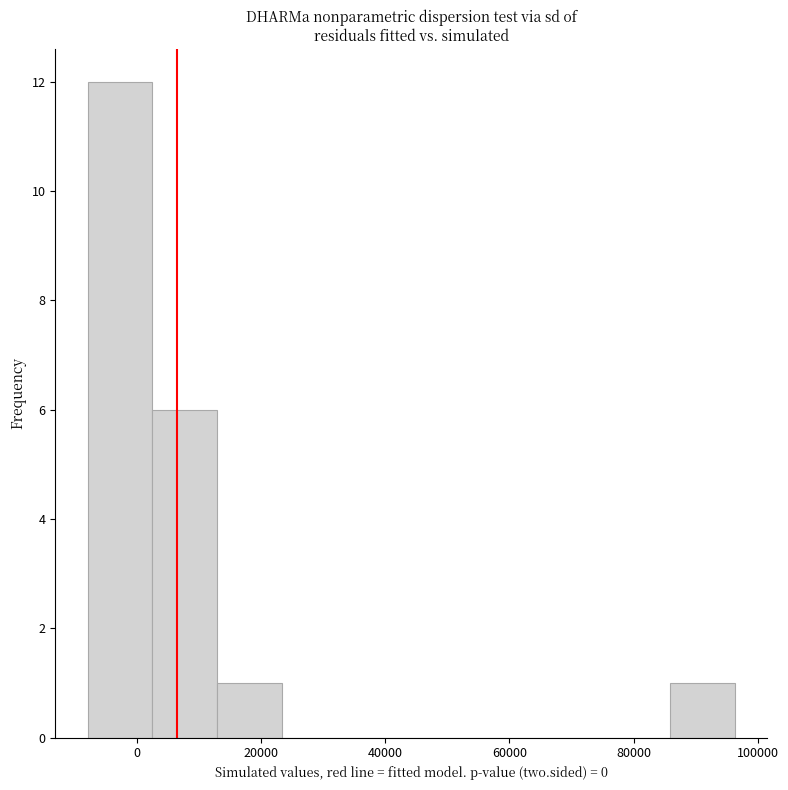

Which range on the x-axis has the tallest bar?

-8000 to 2000